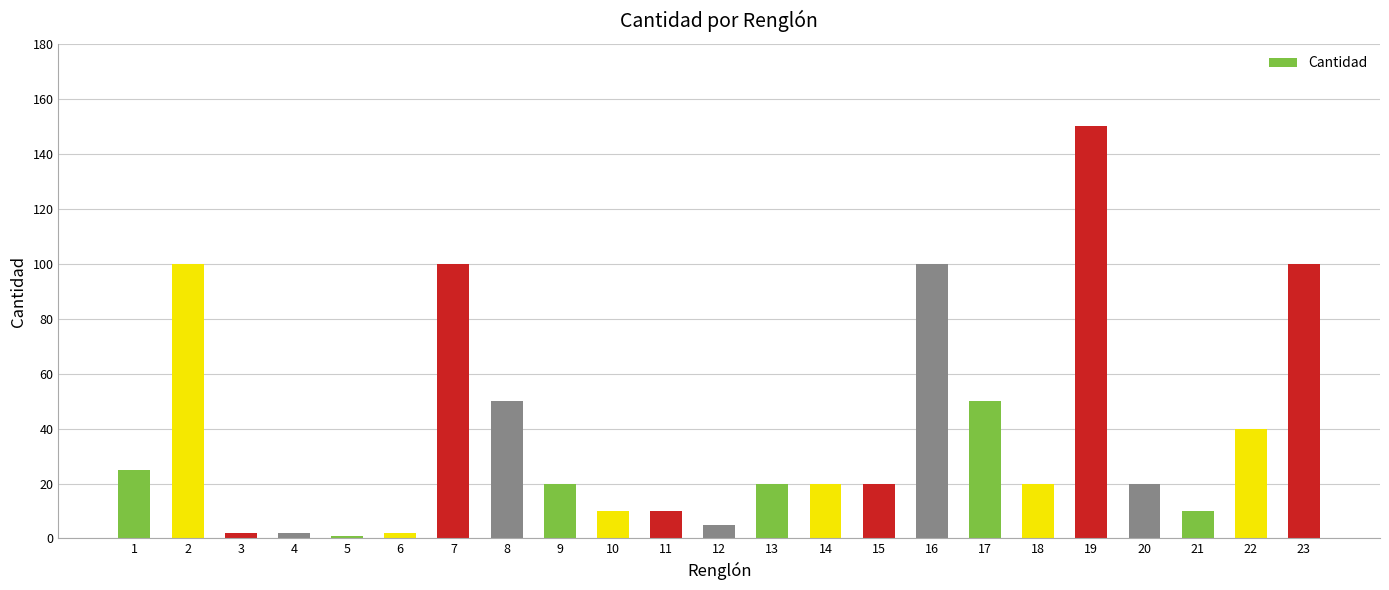

At which label does the data first exceed 20?

1